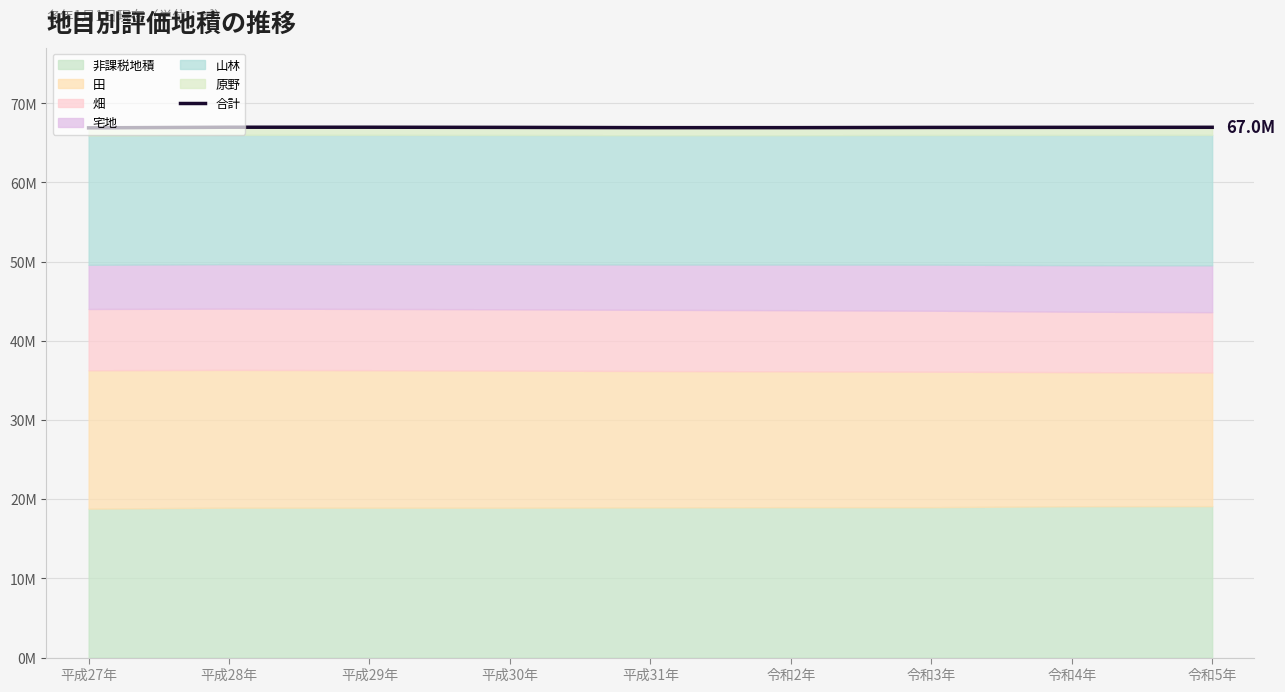

What is the label of the 9th point from the left?

令和5年